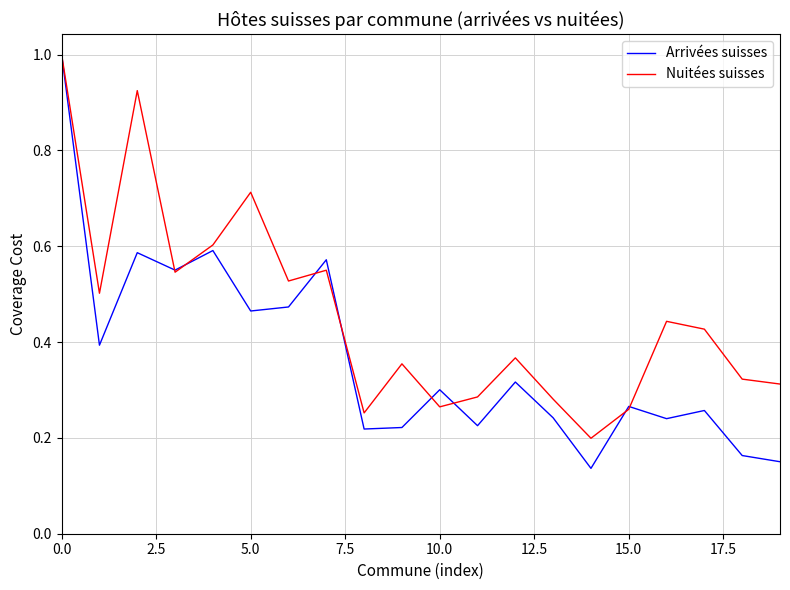

List the series in order of their overall mean, highest first.

Nuitées suisses, Arrivées suisses